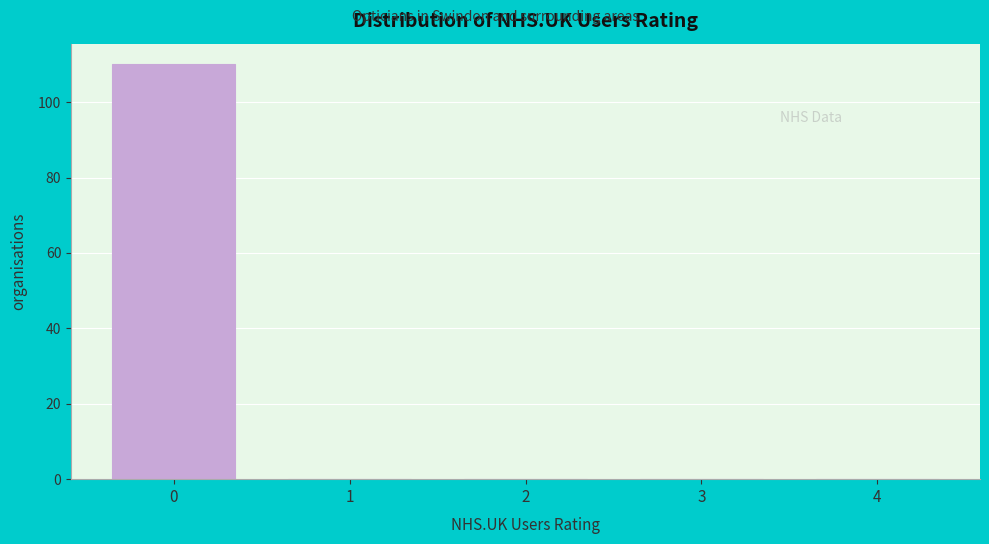

Reading left to right, transcribe all the data shown in this chart.

0=110	1=0	2=0	3=0	4=0